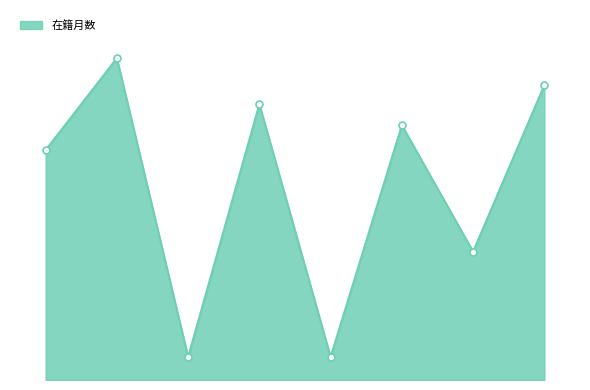

Does the chart have visible grid lines?

No